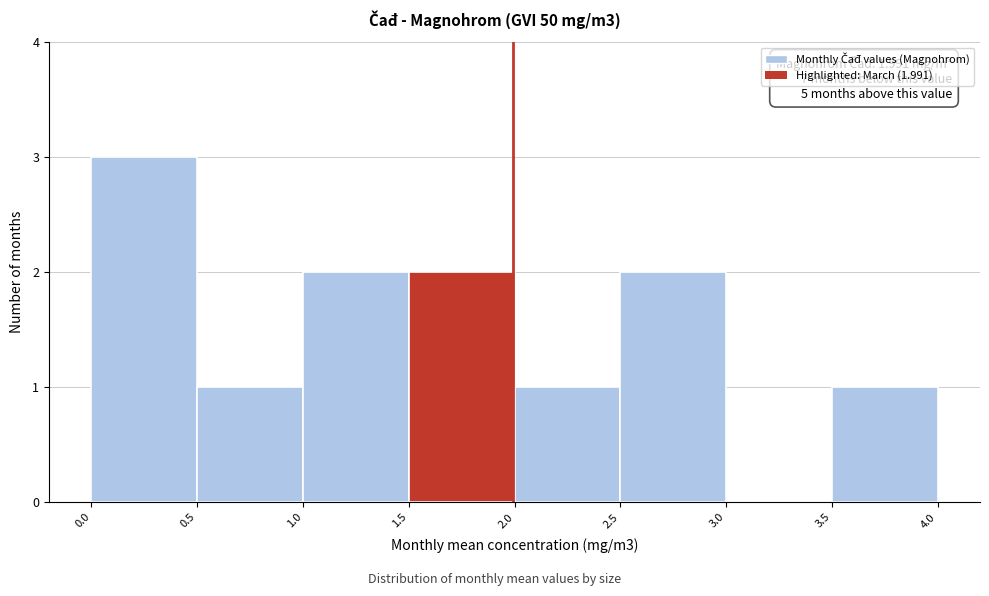

Which range on the x-axis has the tallest bar?

0.0 to 0.5